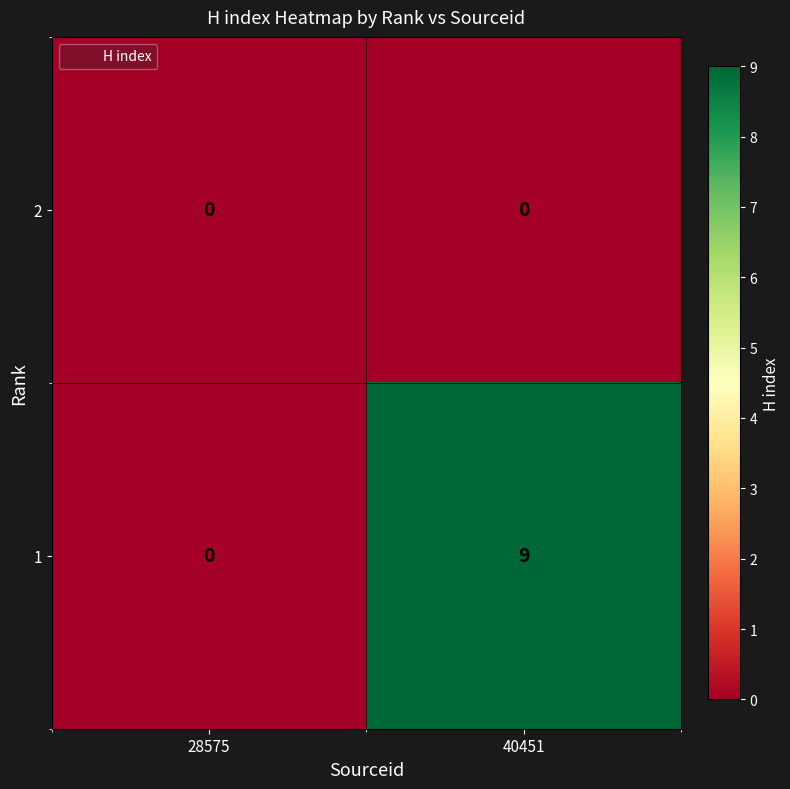

Which label corresponds to the largest value in the chart?

40451